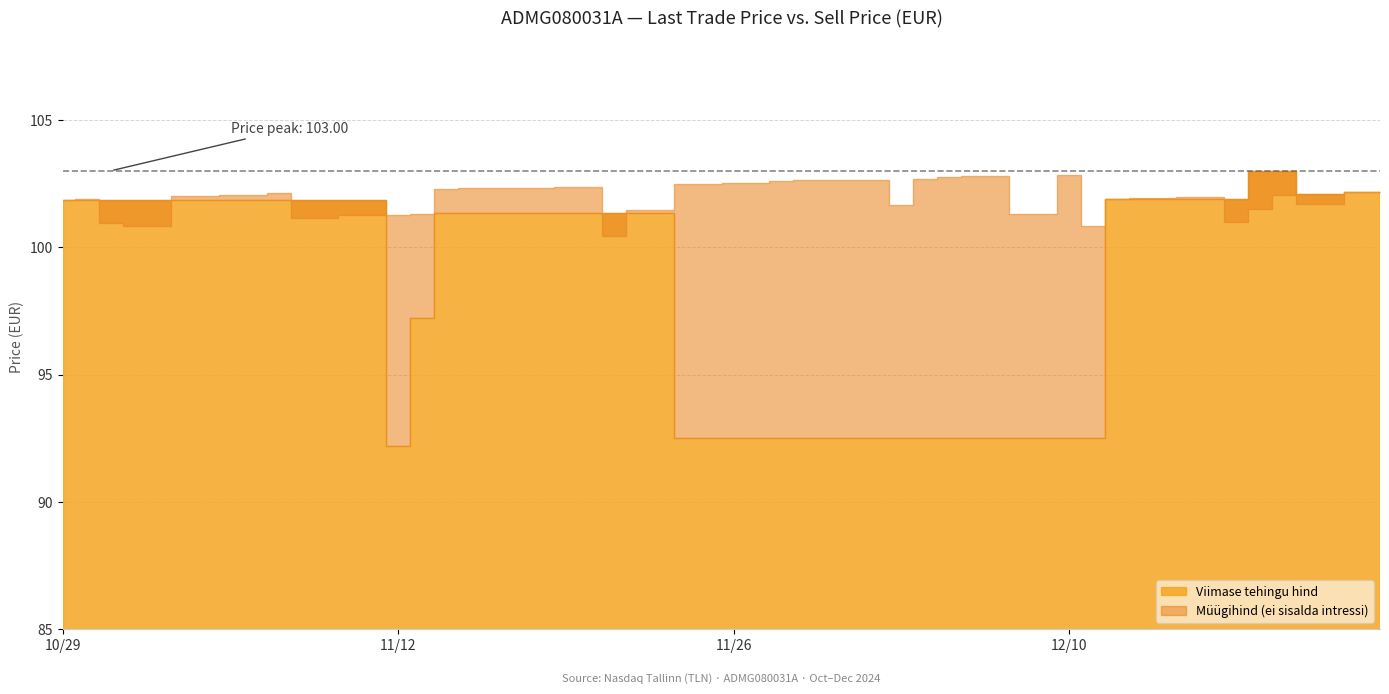

At how many categories does at least one series exceed 94?

40